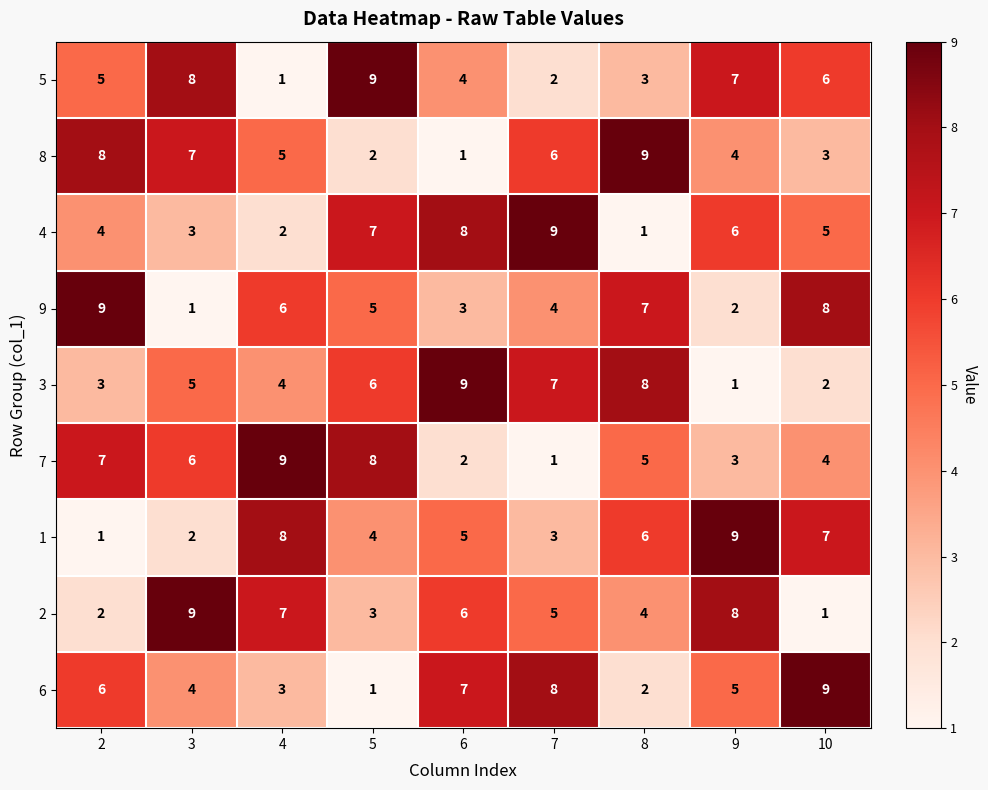

What is the difference between the 9 values at 4 and 6?

3